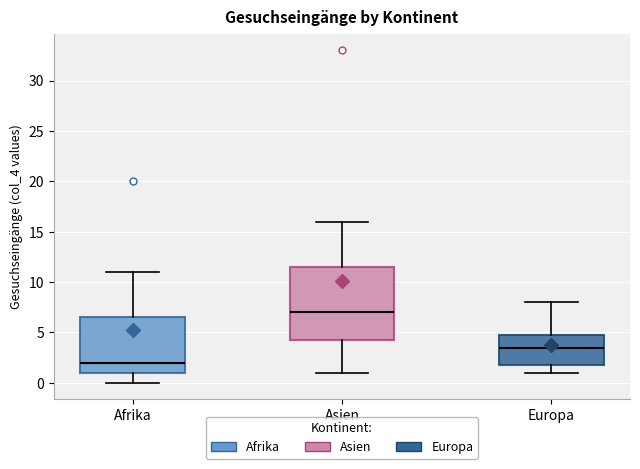

Where is the upper edge of the box for Afrika on the y-axis? The values are not printed on the chart, so give them approximately, as read against the axis.

6.5